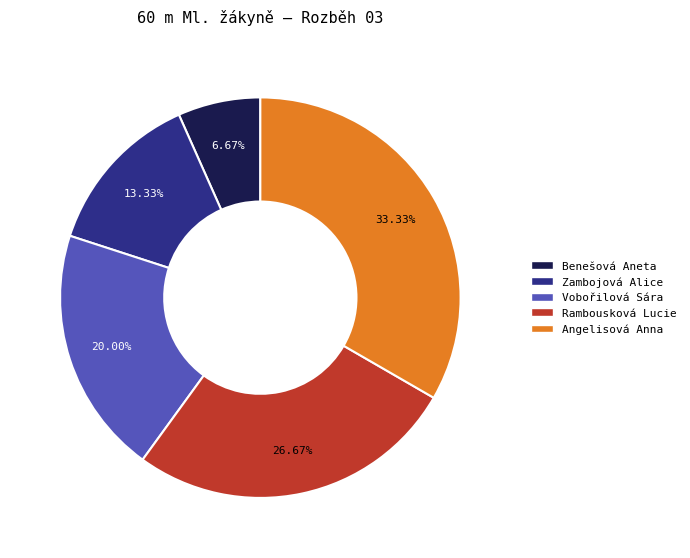

Which slice is the largest?

Angelisová Anna